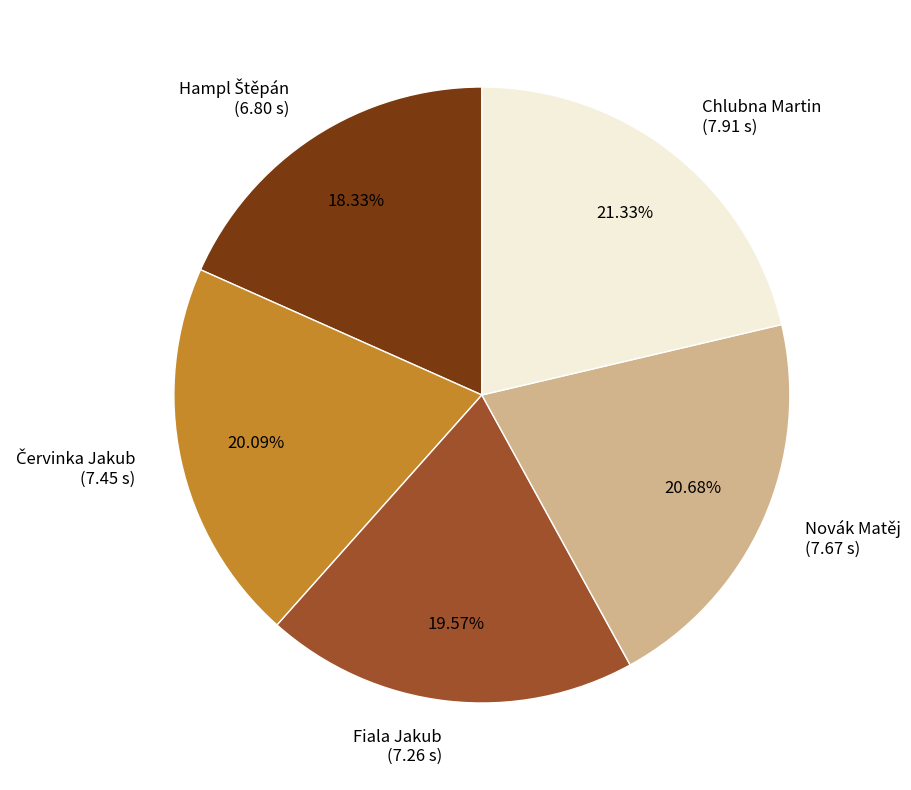

The Fiala Jakub slice represents 33% of the pie. True or false?

False